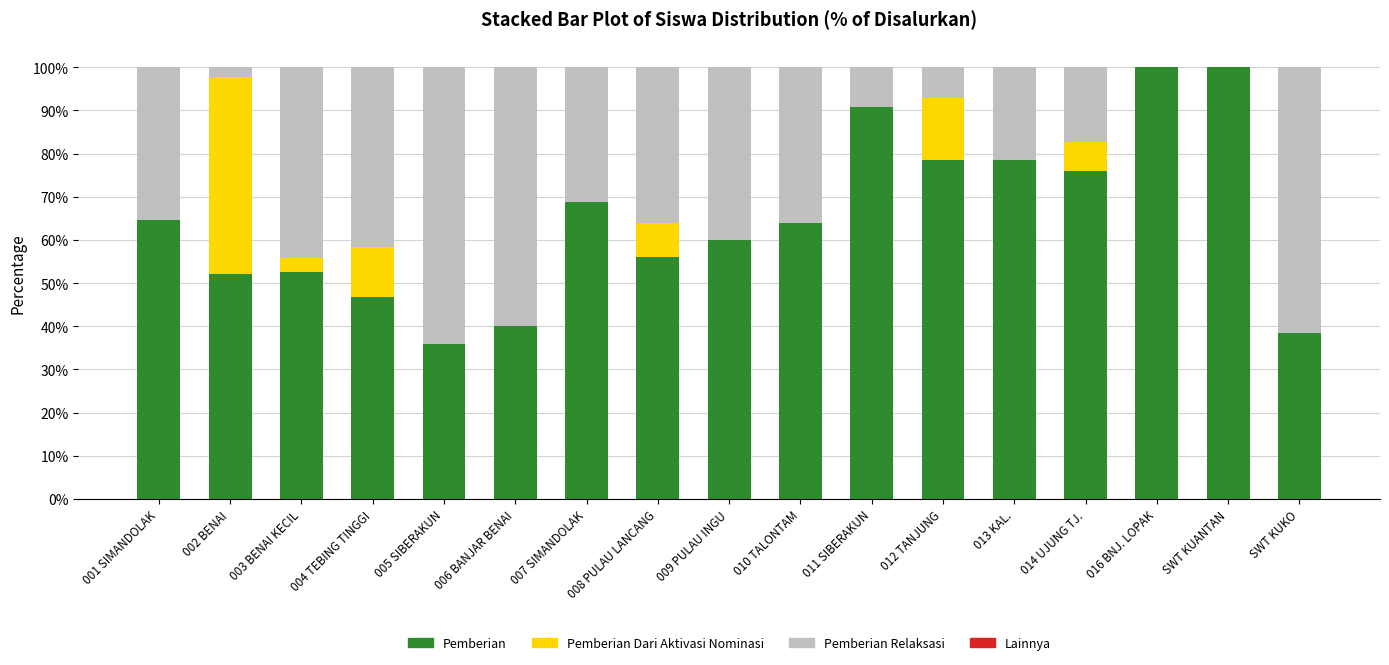

Is it true that Pemberian equals 78.6 at 013 KAL.?

True